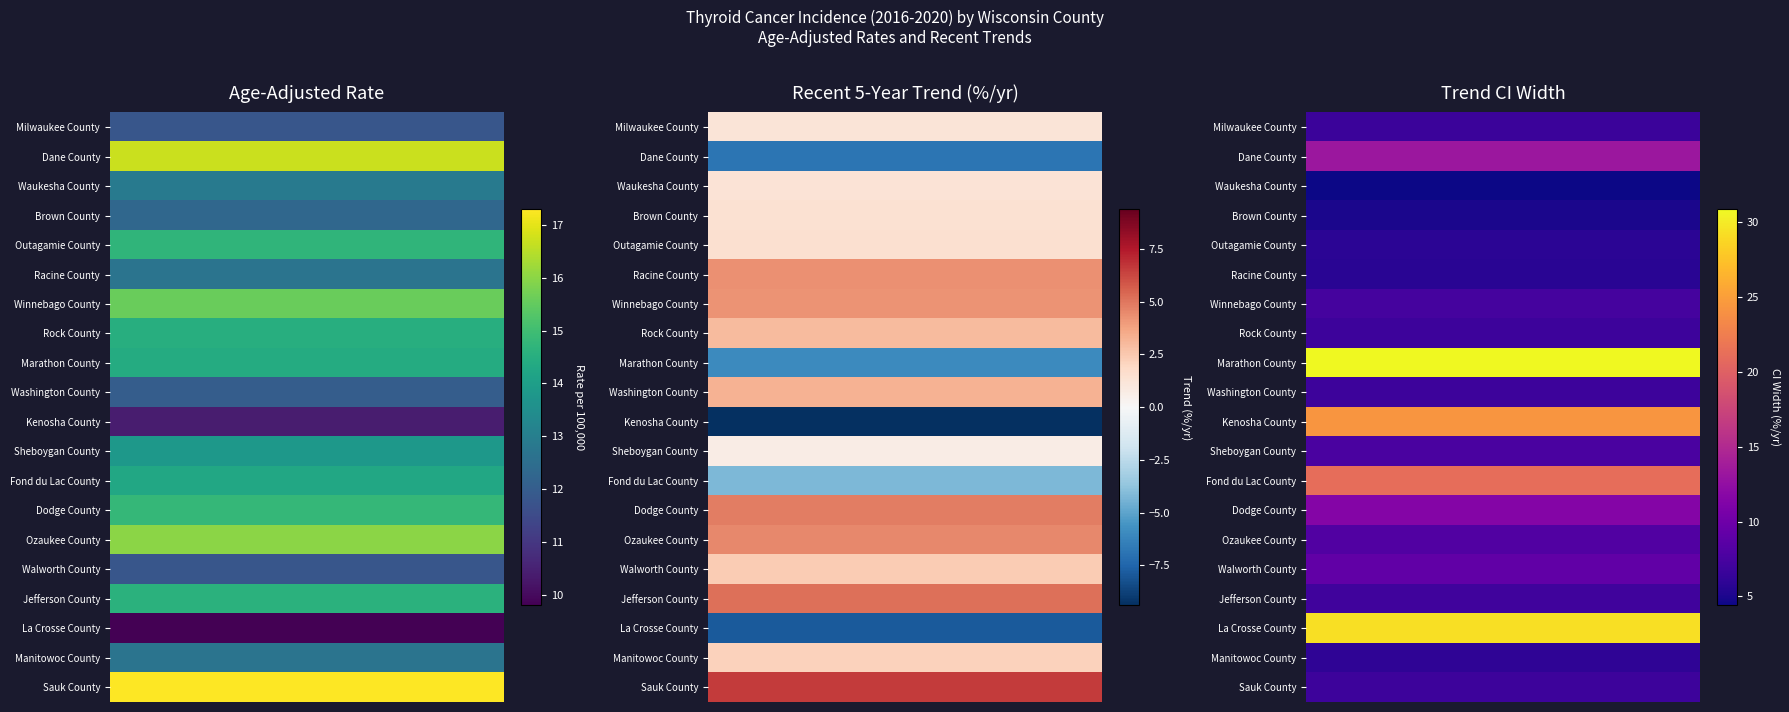

How many data points does each series have?

5